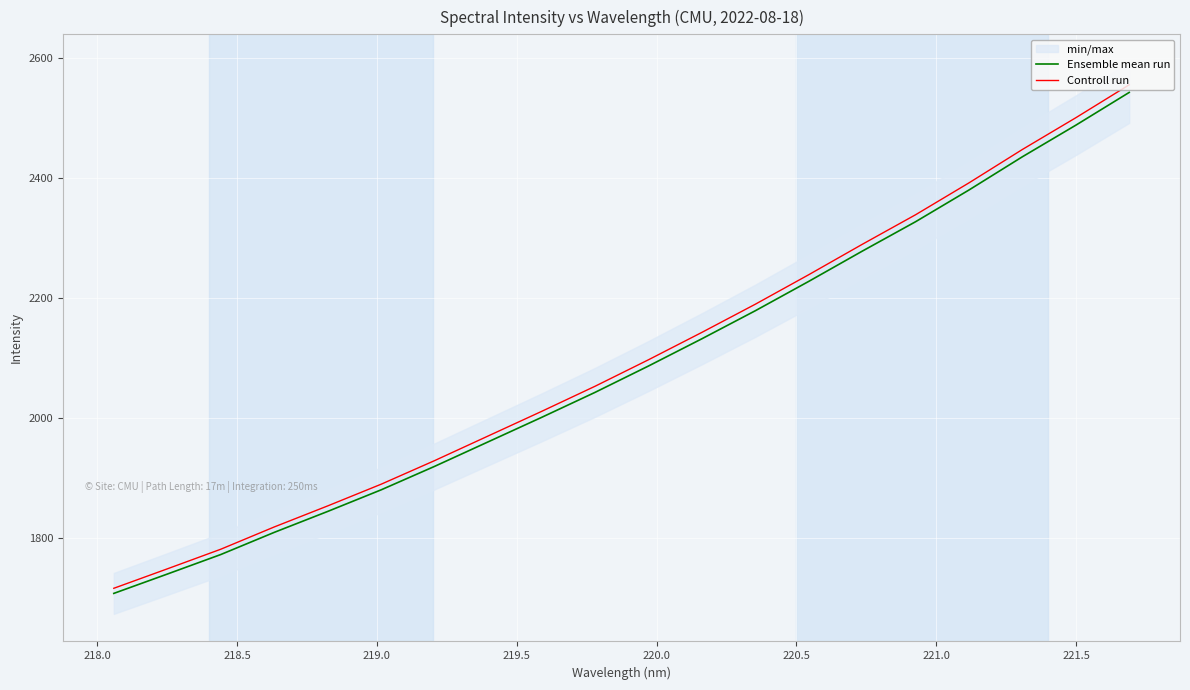

What is the highest value of the Ensemble mean run series?

2543.1